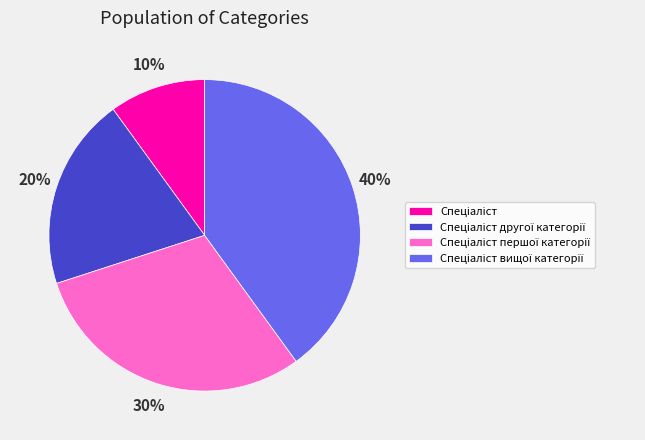

Is there any slice that represents more than half of the pie?

No